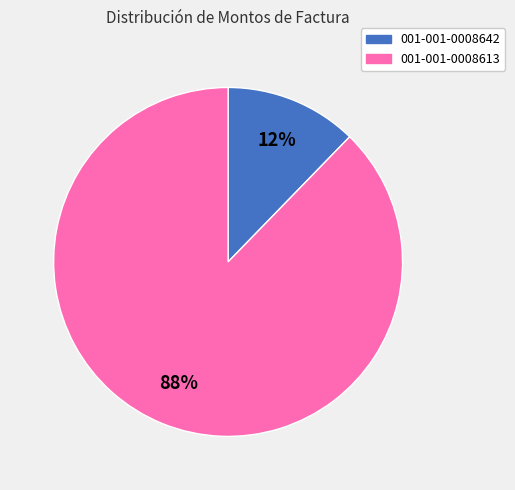

What percentage is the 001-001-0008613 slice, to the nearest percent?

88%